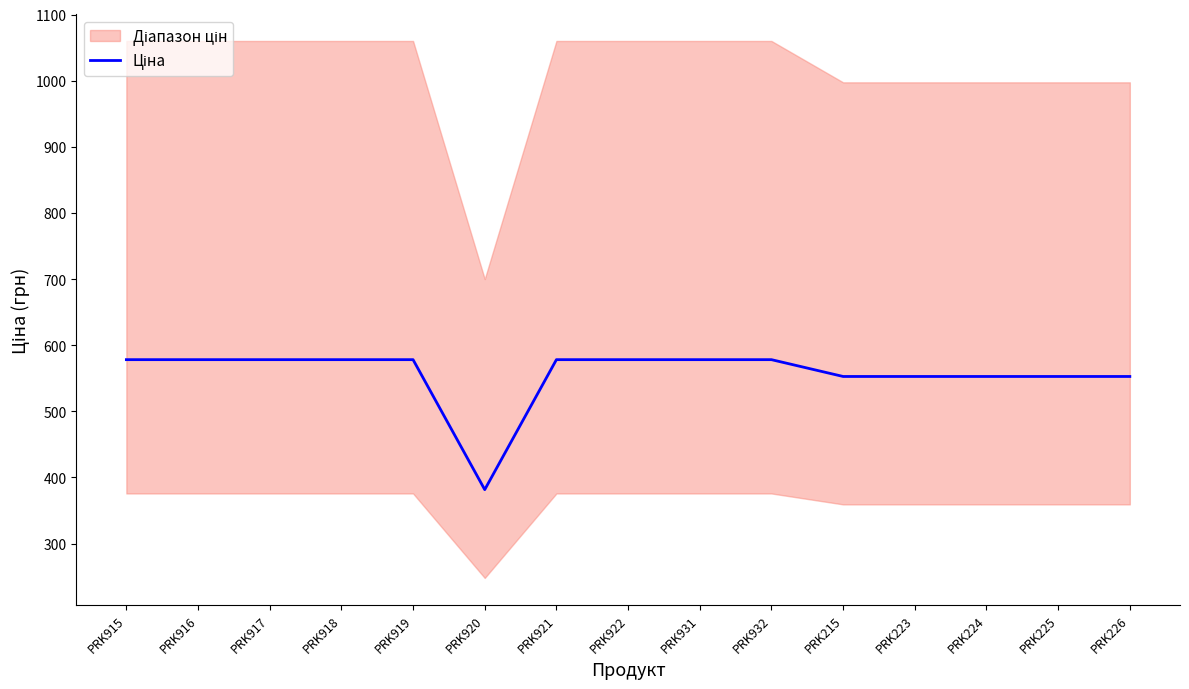

What is the minimum value shown in the chart?

381.6